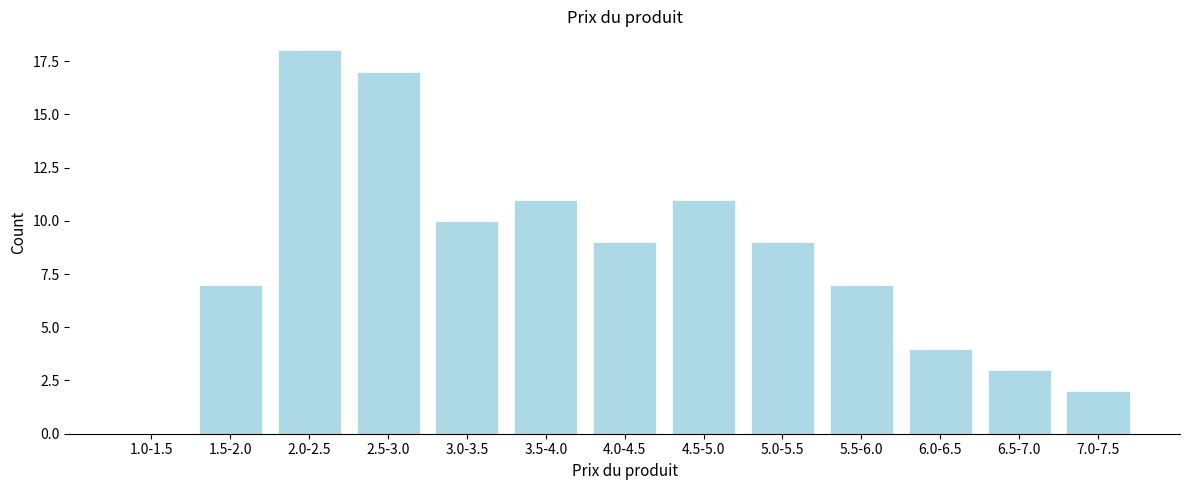

Reading right to left, transcribe all the data shown in this chart.

7.0-7.5=2	6.5-7.0=3	6.0-6.5=4	5.5-6.0=7	5.0-5.5=9	4.5-5.0=11	4.0-4.5=9	3.5-4.0=11	3.0-3.5=10	2.5-3.0=17	2.0-2.5=18	1.5-2.0=7	1.0-1.5=0